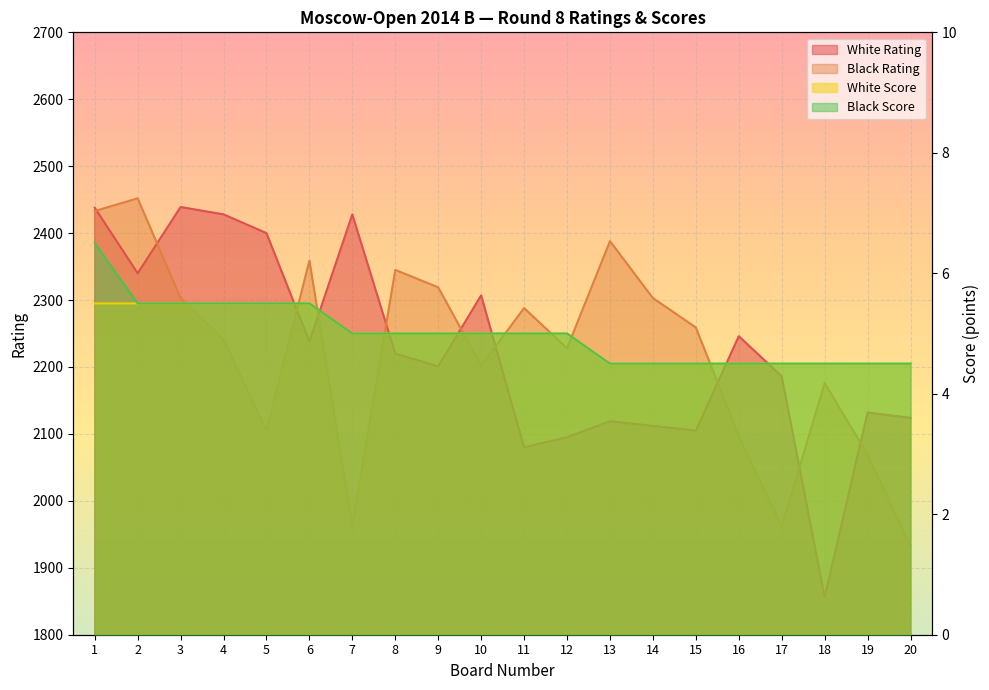

Which category has the lowest value across all series?

13